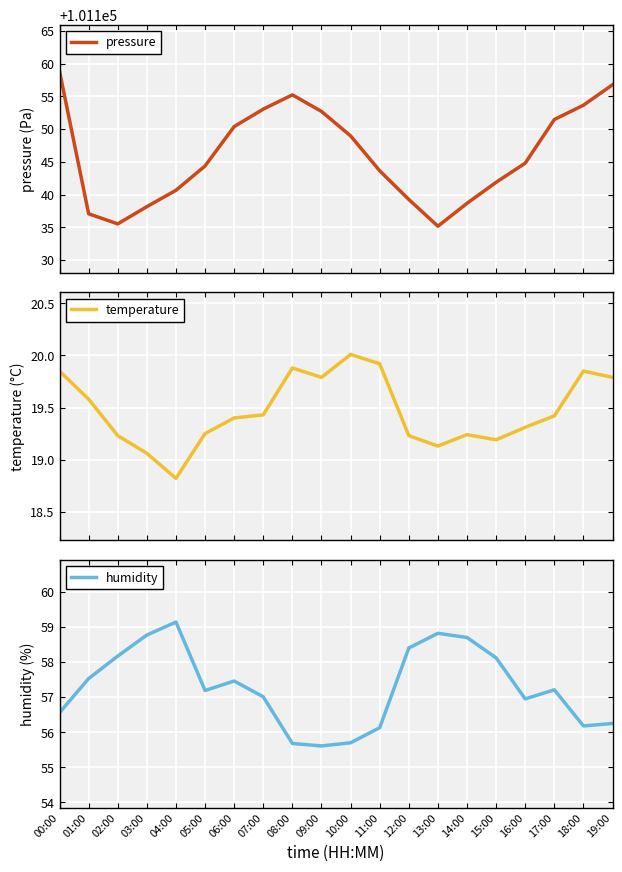

True or false: pressure has a value of 101138.7 at 14:00.

True